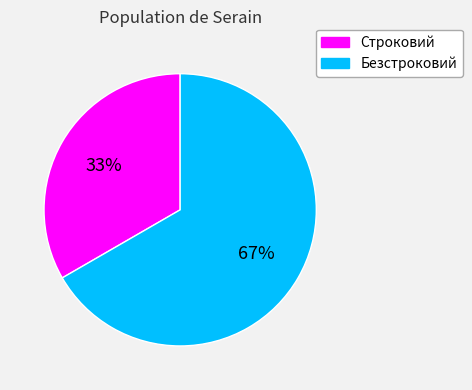

To the nearest percent, what portion does Строковий represent?

33%